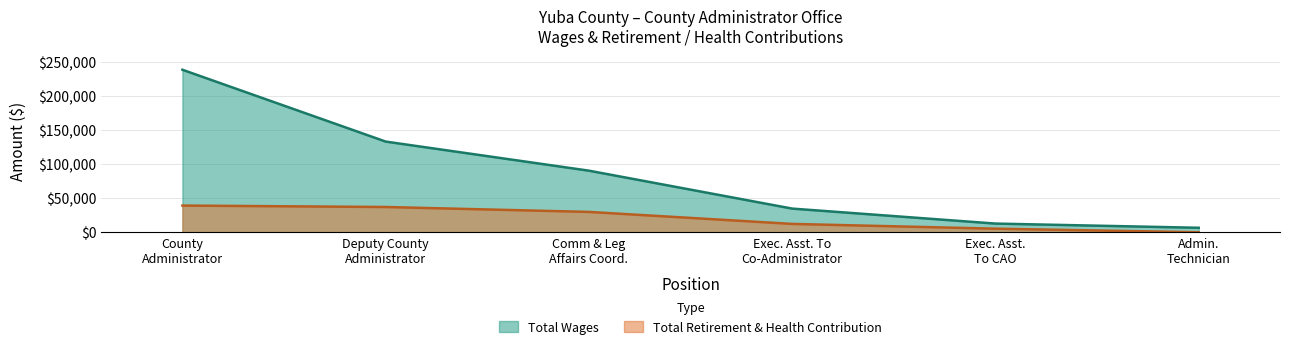

What is the value of the Total Wages point at the 4th from the left?

34668